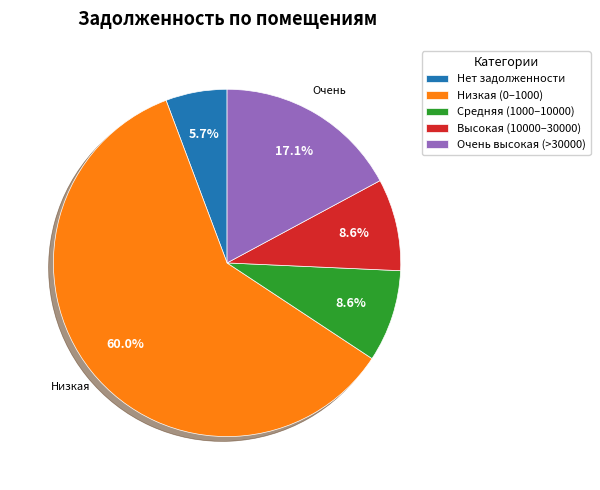

Which slice is the largest?

Низкая (0–1000)